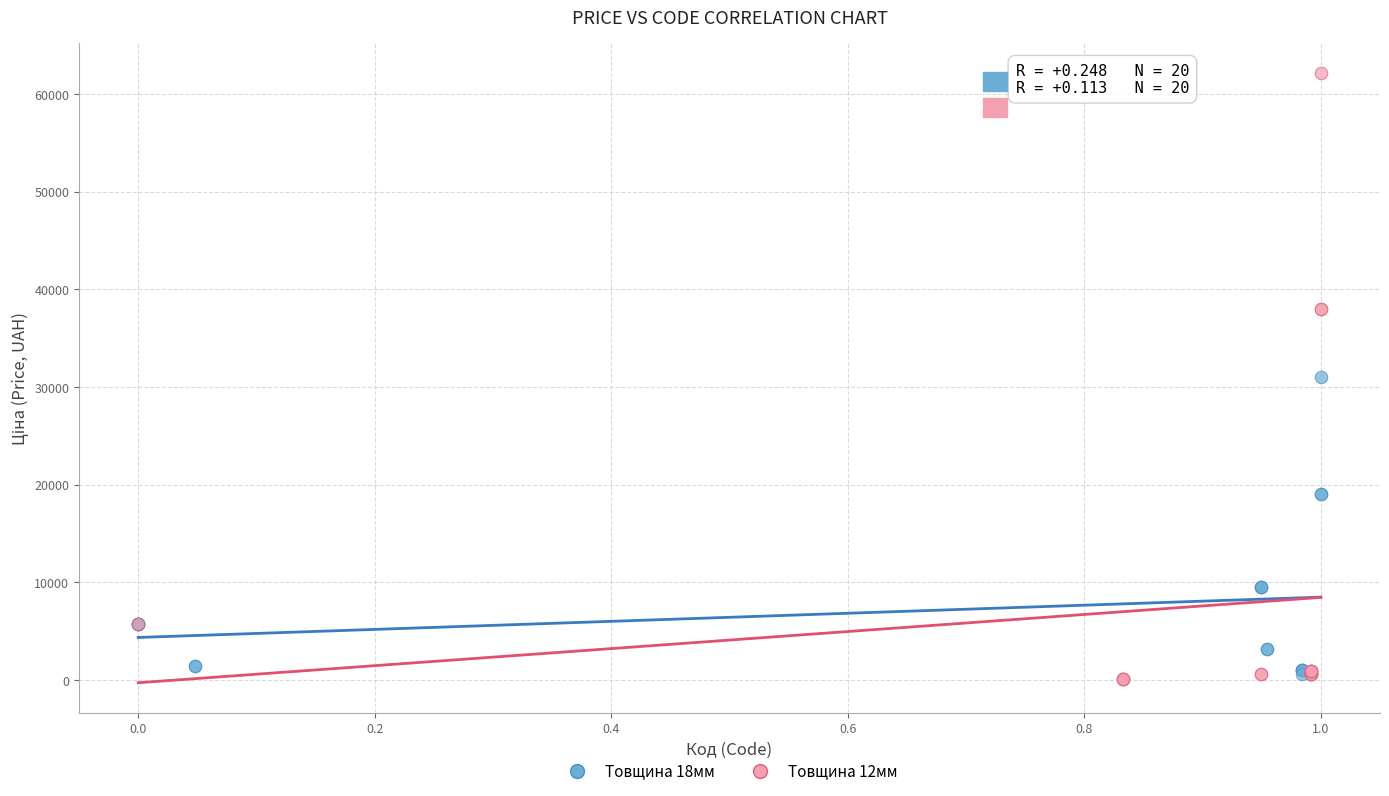

Which series reaches the maximum Y coordinate?

Товщина 12мм